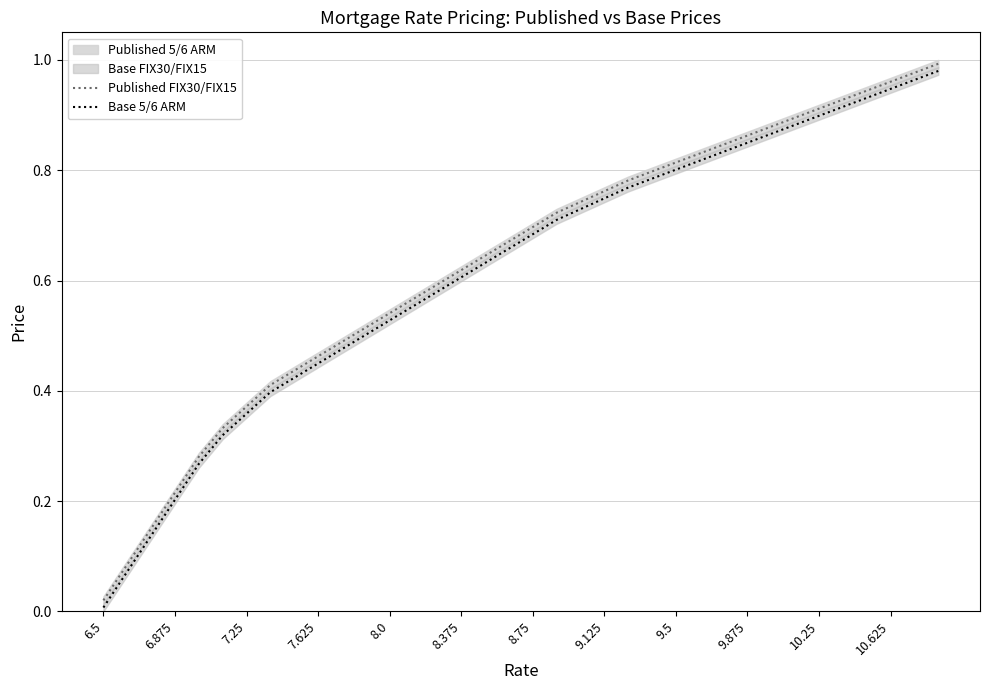

At which label does Base 5/6 ARM reach its minimum?

6.5